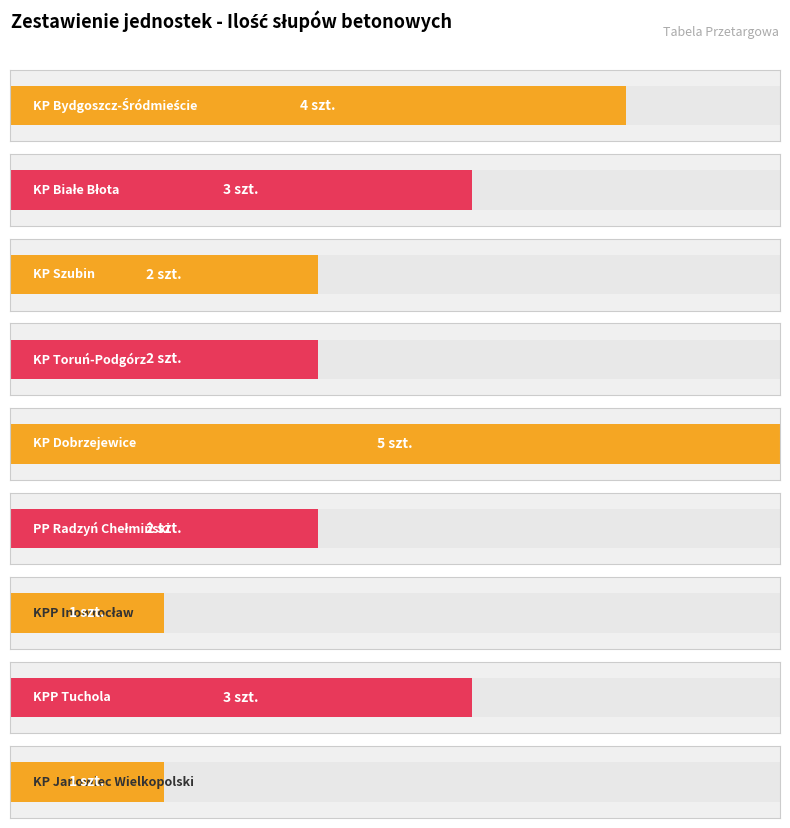

What is the sum of the values at KP Janowiec Wielkopolski and KPP Tuchola?

4